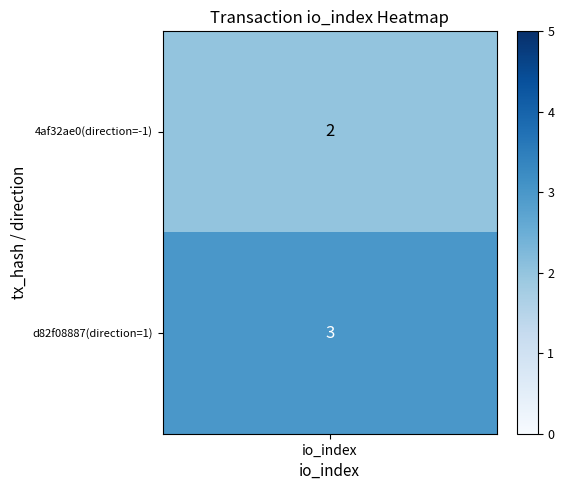

The 4af32ae0493f83b6ad59294ca23b08d7ea1b064 series shows -1 at direction. True or false?

False